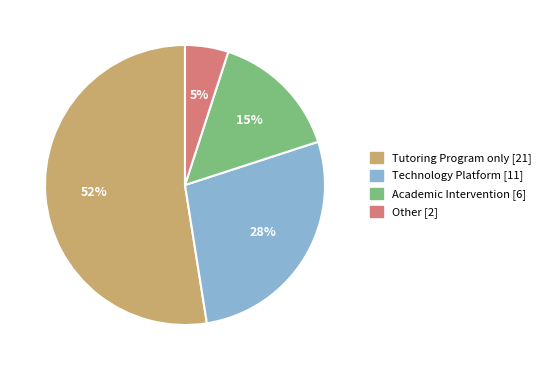

Is it true that Technology Platform is 18% of the pie?

False